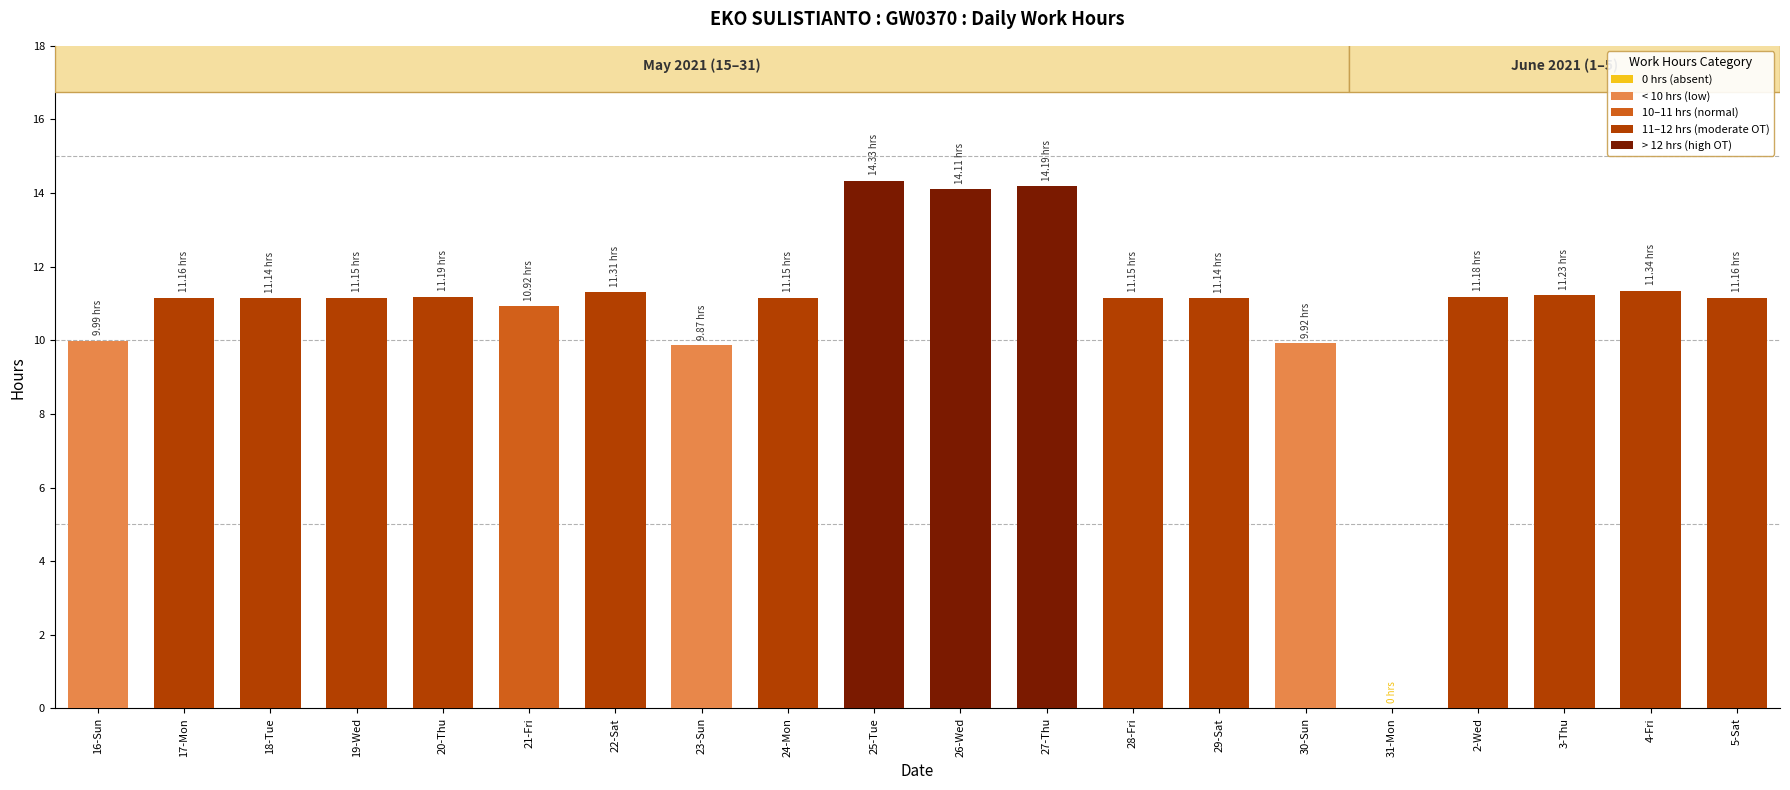

Between 22-Sat and 29-Sat, which is larger?

22-Sat